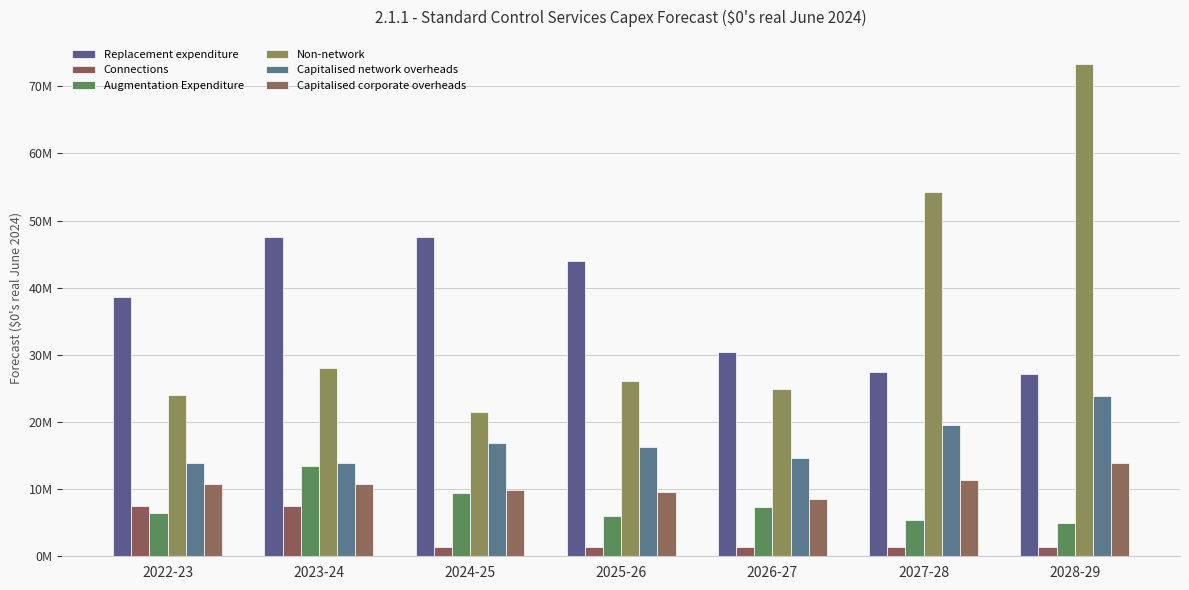

What is the difference between the maximum and second lowest values in the Replacement expenditure series?

20091176.6